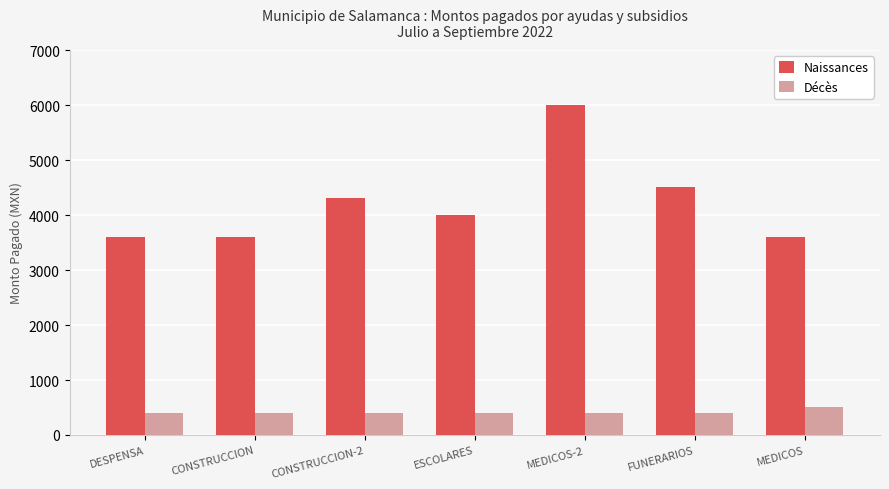

Which series has the widest spread of values?

Naissances